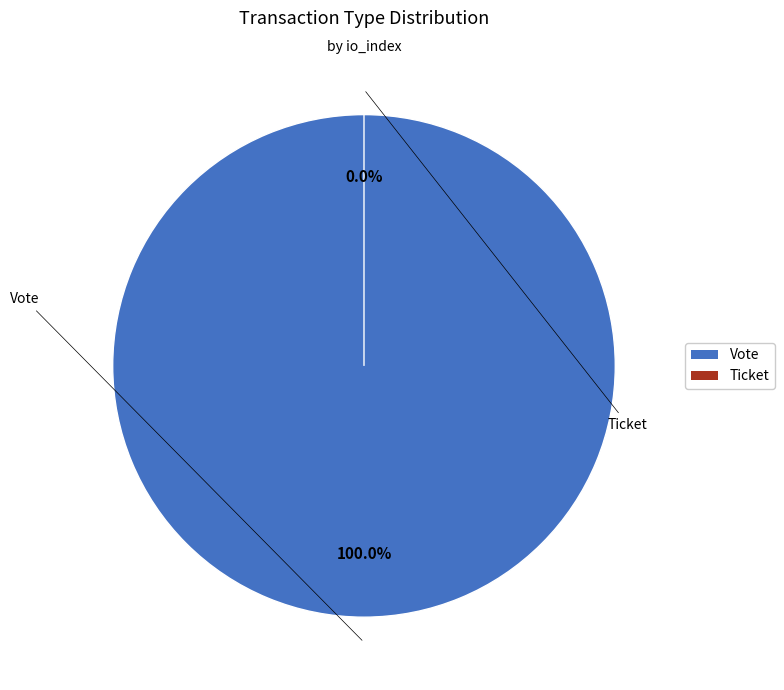

Between Vote and Ticket, which is larger?

Vote